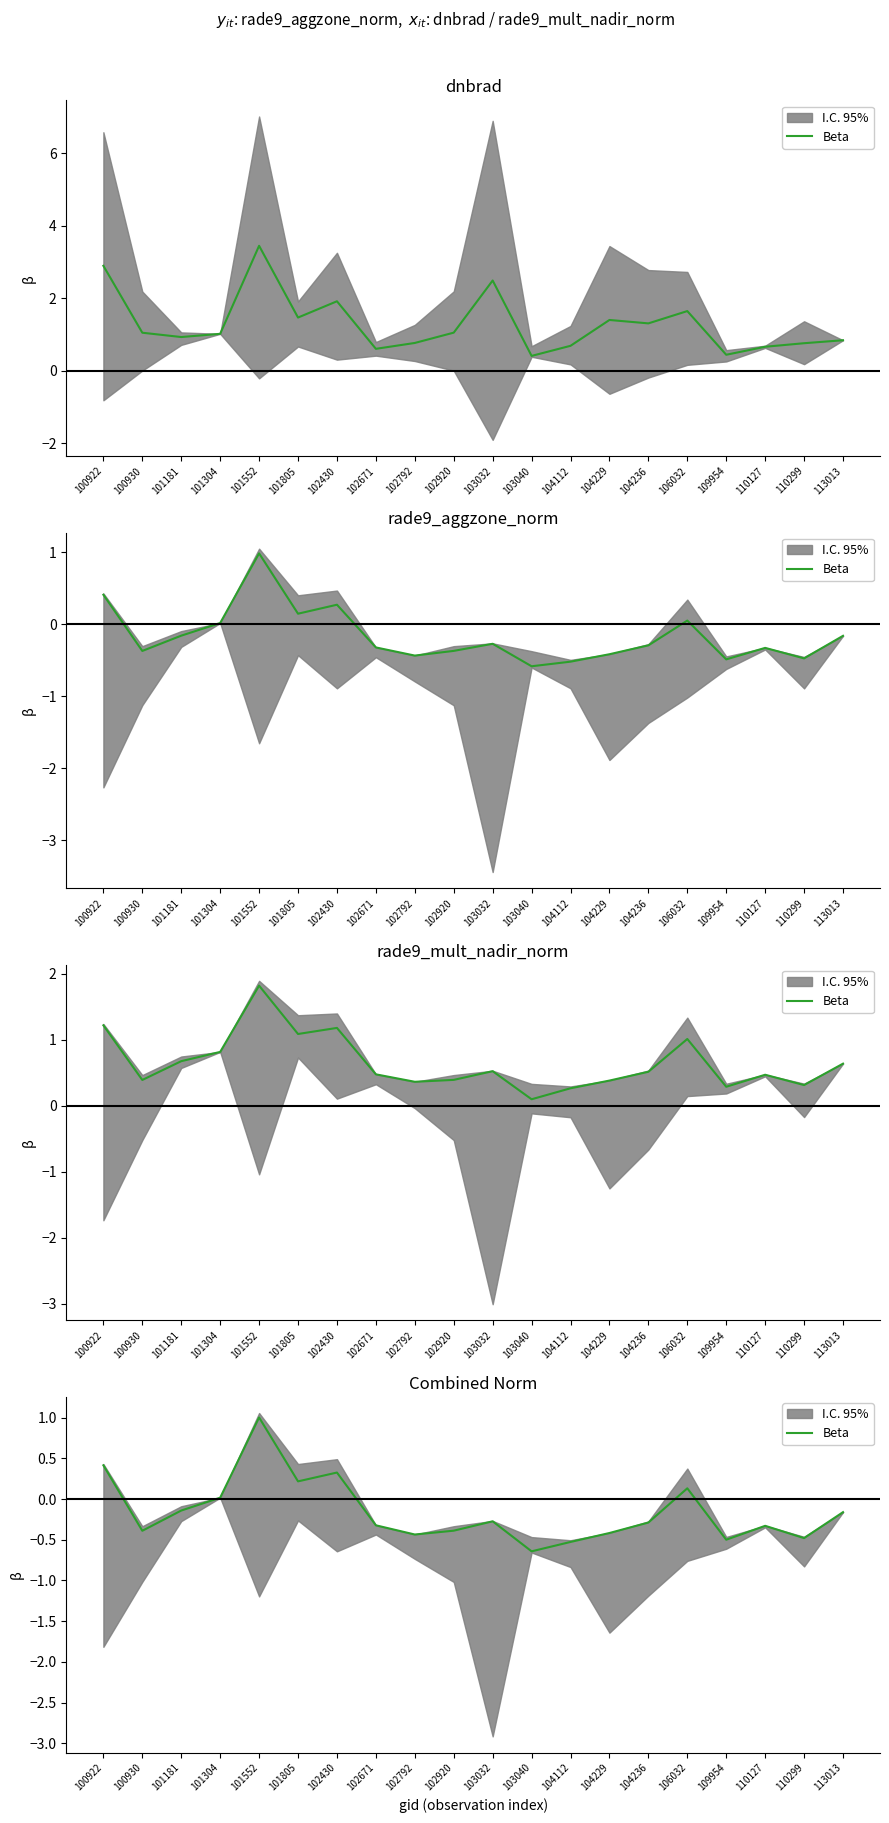

What is the change in value from 101304 to 102920?

-0.4